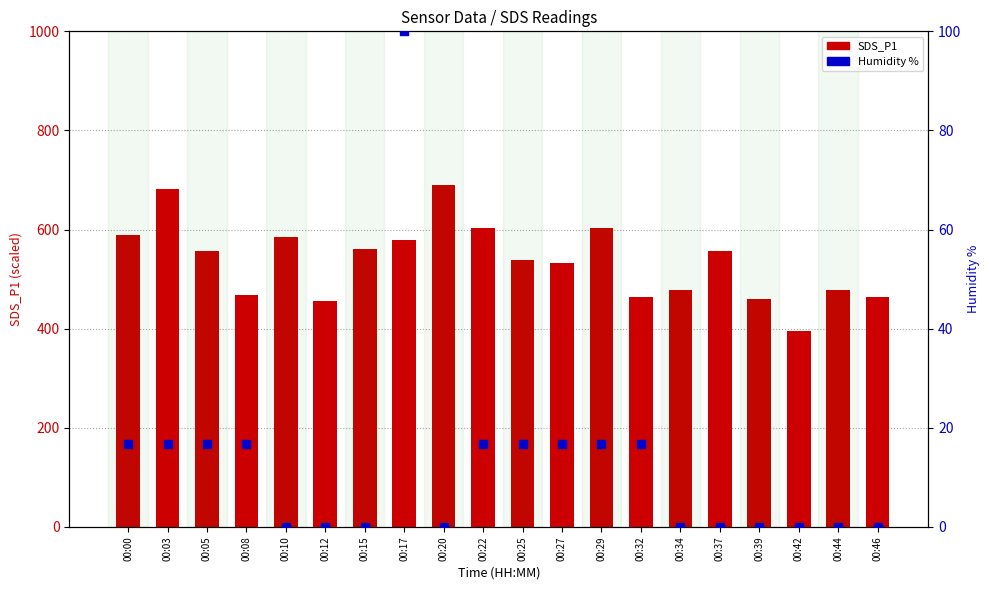

Which series reaches the minimum Y coordinate?

Humidity %